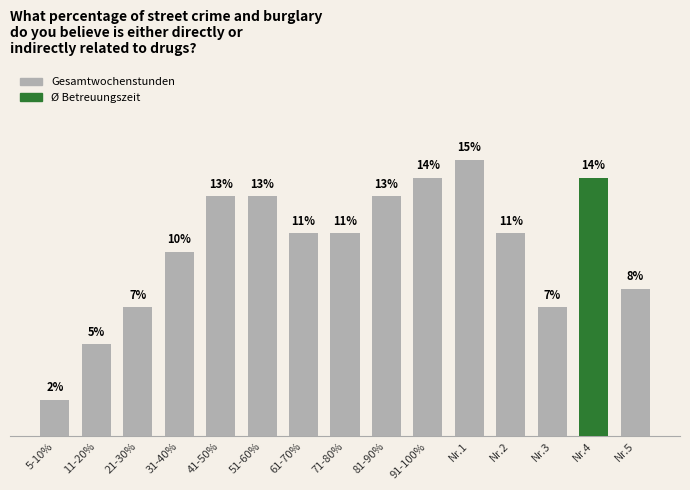

What is the label of the 4th bar from the left?

31-40%